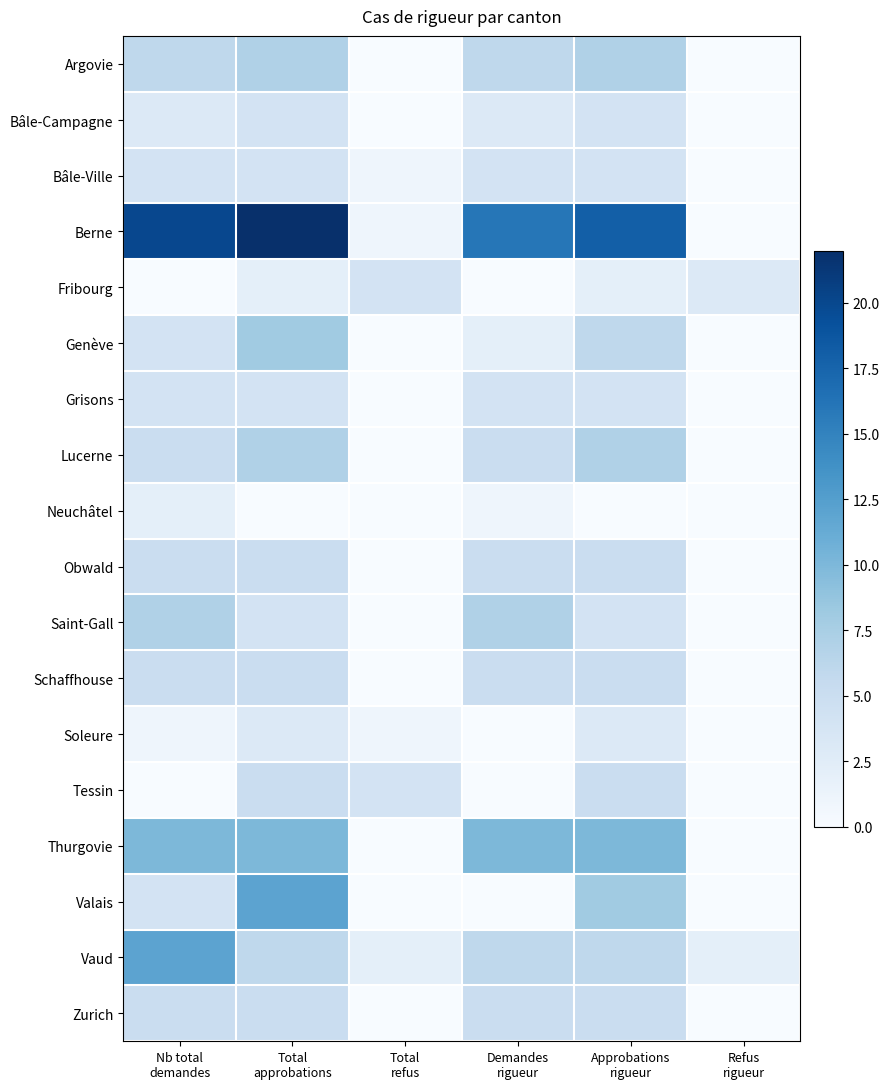

What is the total value across all series at Demandes
rigueur?

79